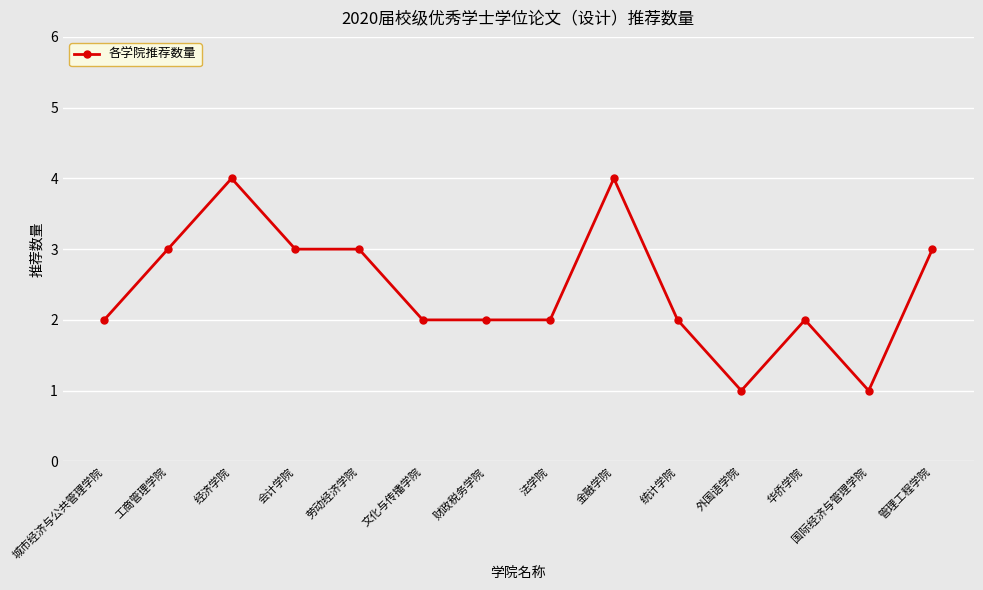

What is the label of the 10th point from the right?

劳动经济学院